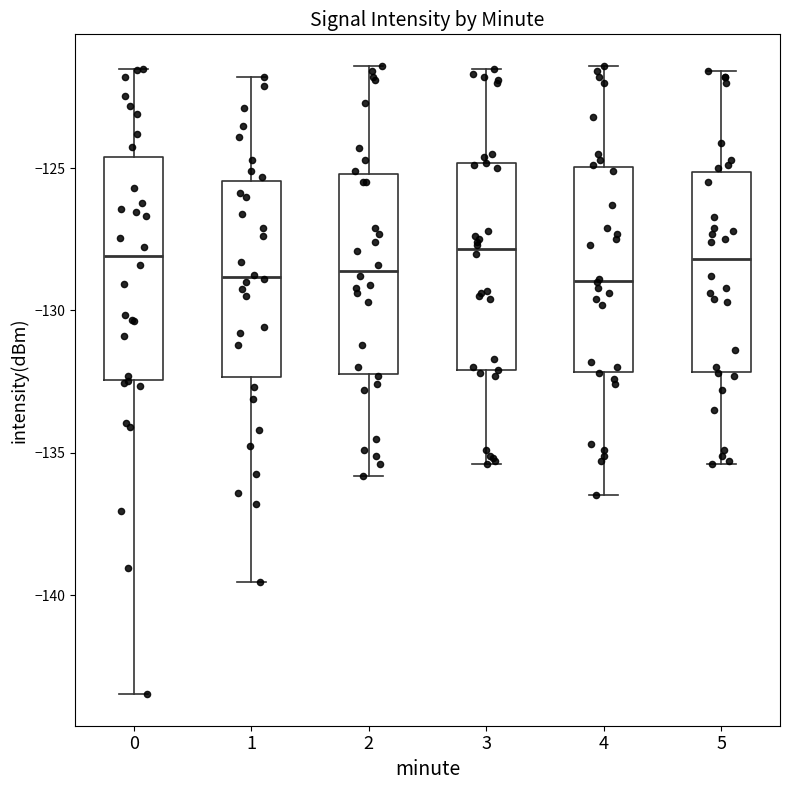

Reading left to right, read every box against the y-axis: the position of its median line, the range the box covers, and the ends of its whiskers. The values are not printed on the chart, so give them approximately, as read against the axis.

0: median -128.0, box -132.5 to -124.5, whiskers -143.5 to -121.5
1: median -129.0, box -132.5 to -125.5, whiskers -139.5 to -122.0
2: median -128.5, box -132.0 to -125.0, whiskers -136.0 to -121.5
3: median -128.0, box -132.0 to -125.0, whiskers -135.5 to -121.5
4: median -129.0, box -132.0 to -125.0, whiskers -136.5 to -121.5
5: median -128.0, box -132.0 to -125.0, whiskers -135.5 to -121.5